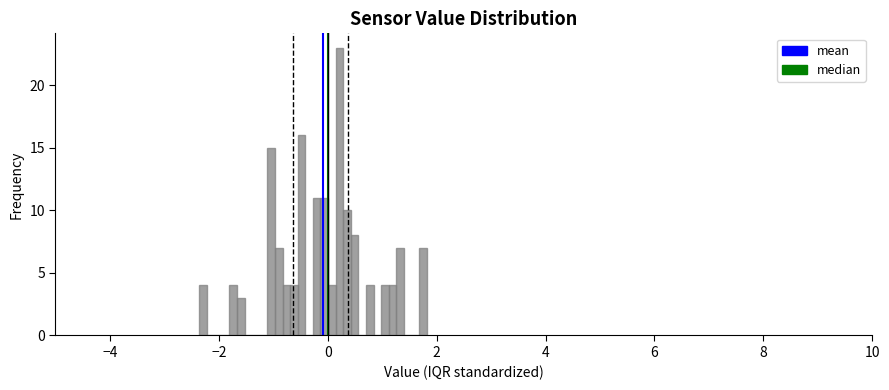

Read against the x-axis, roughly where is the centre of the tallest bar?

0.2